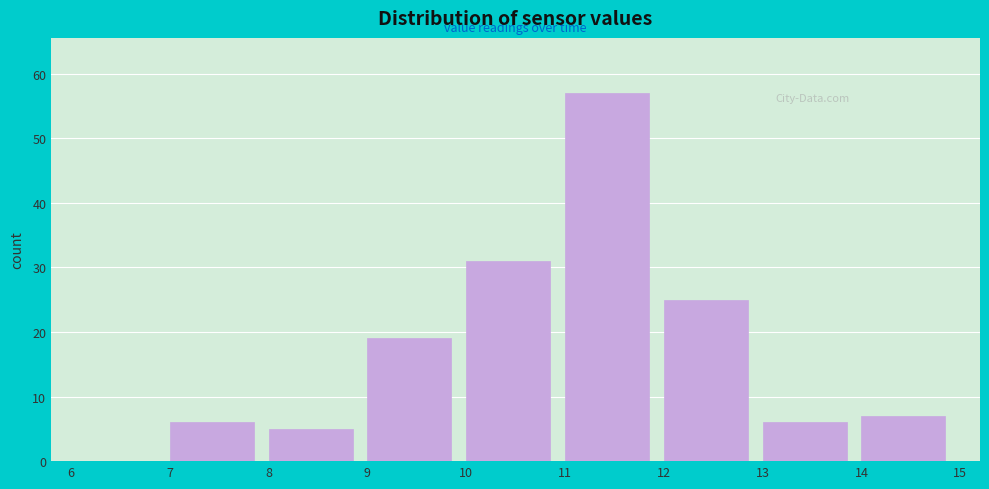

What is the height of the bar covering 7 to 8 on the x-axis? The values are not printed on the chart, so give them approximately, as read against the axis.

6